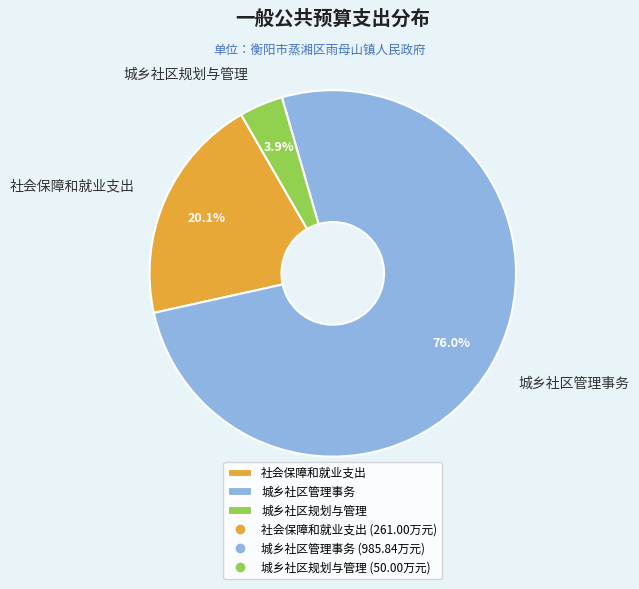

Which slice is the largest?

城乡社区管理事务